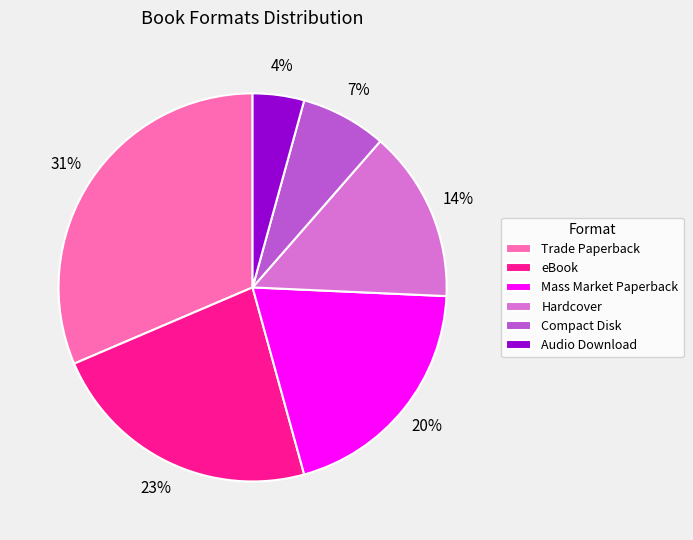

To the nearest percent, what is the average slice percentage?

17%